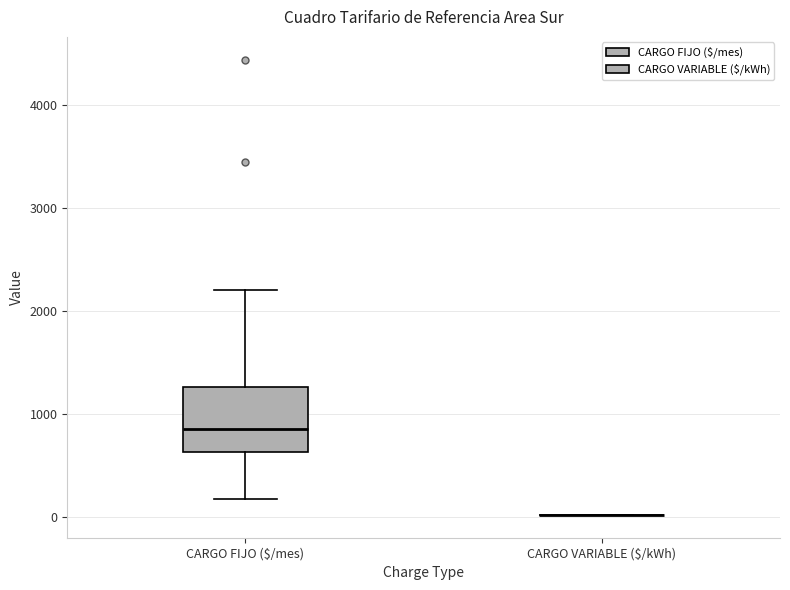

Reading left to right, read every box against the y-axis: the position of its median line, the range the box covers, and the ends of its whiskers. The values are not printed on the chart, so give them approximately, as read against the axis.

CARGO FIJO ($/mes): median 800, box 600 to 1300, whiskers 200 to 2200
CARGO VARIABLE ($/kWh): box collapsed to a line at 0, whiskers 0 to 0